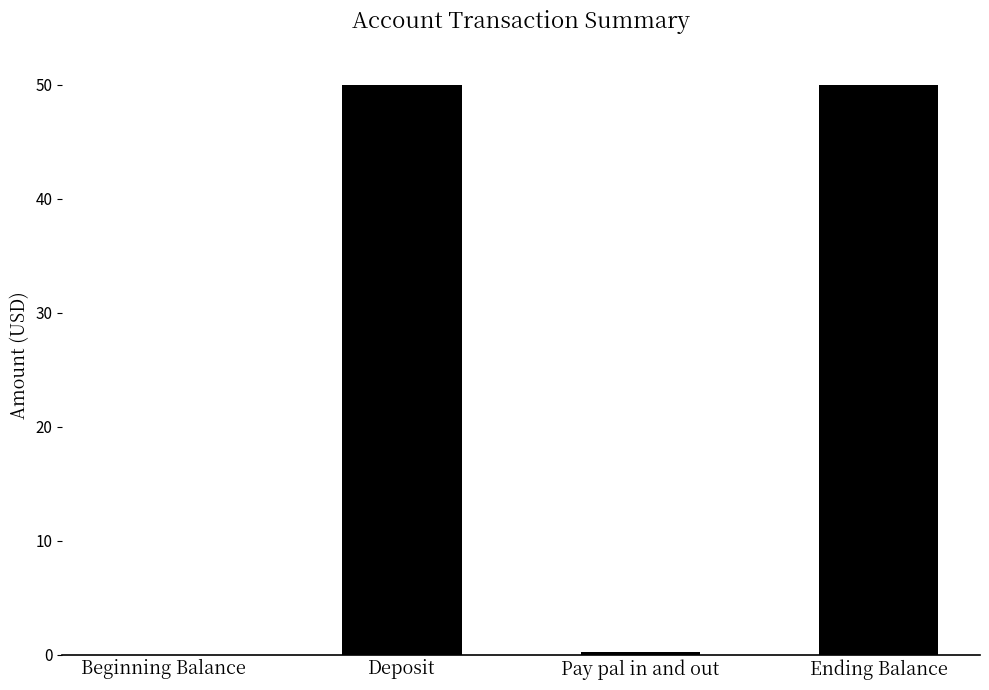

Is it true that the value at Beginning Balance is 0.0?

True